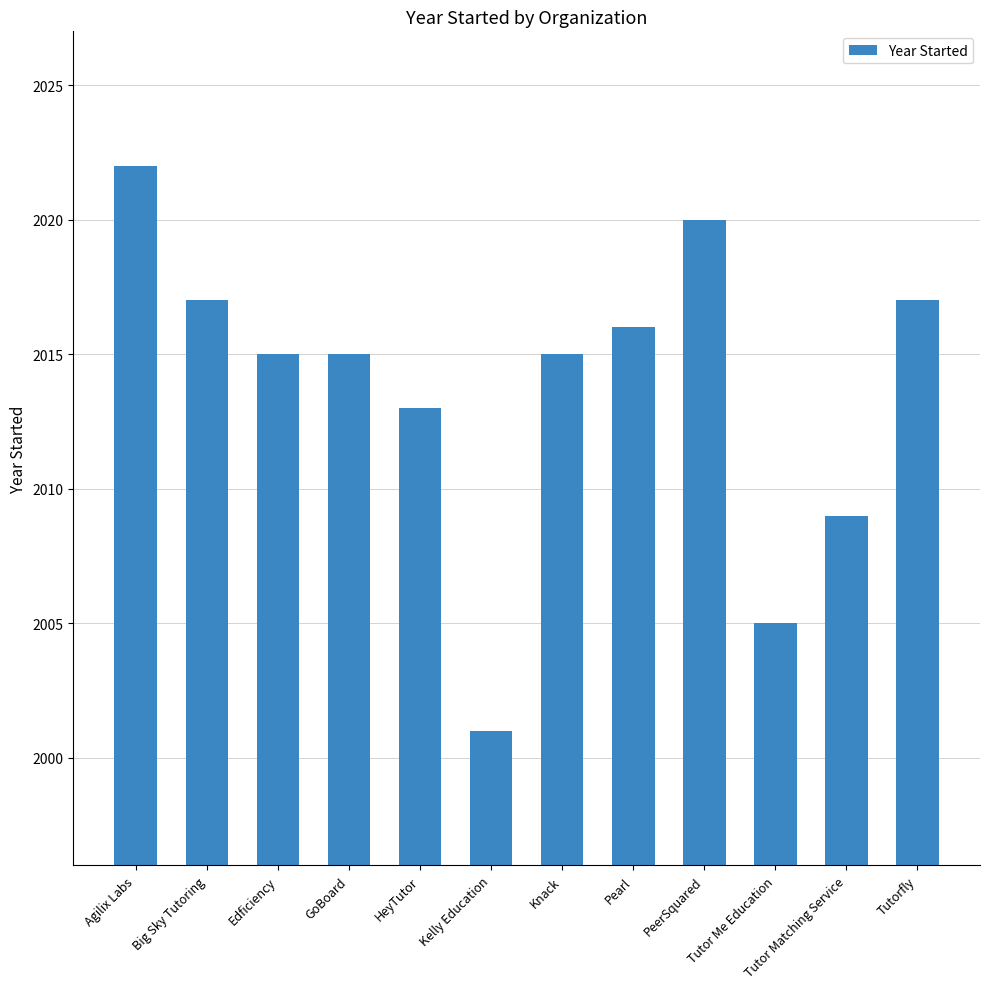

Approximately how many times larger is the value at GoBoard compared to Knack?

1.0